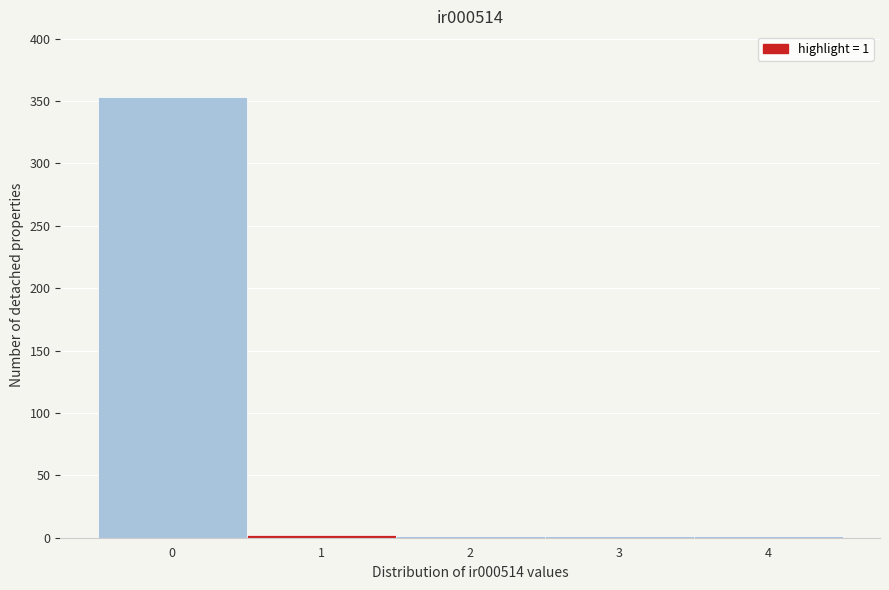

Which range on the x-axis has the tallest bar?

-0.5 to 0.5